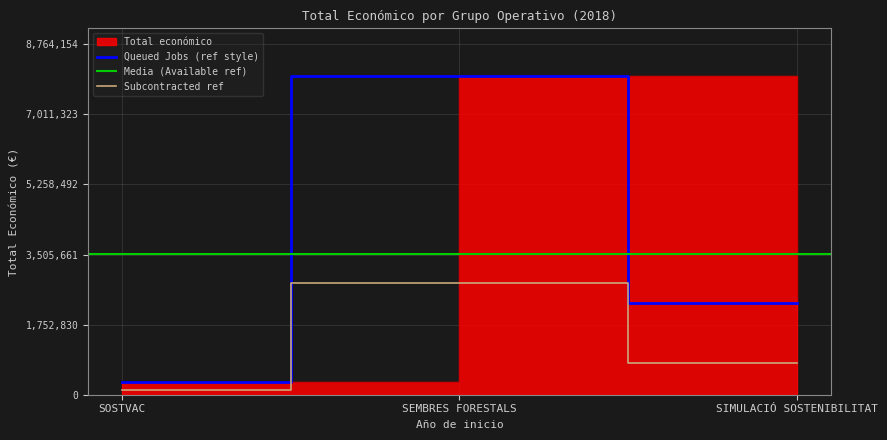

How many values are between 311553 and 7967413?

3